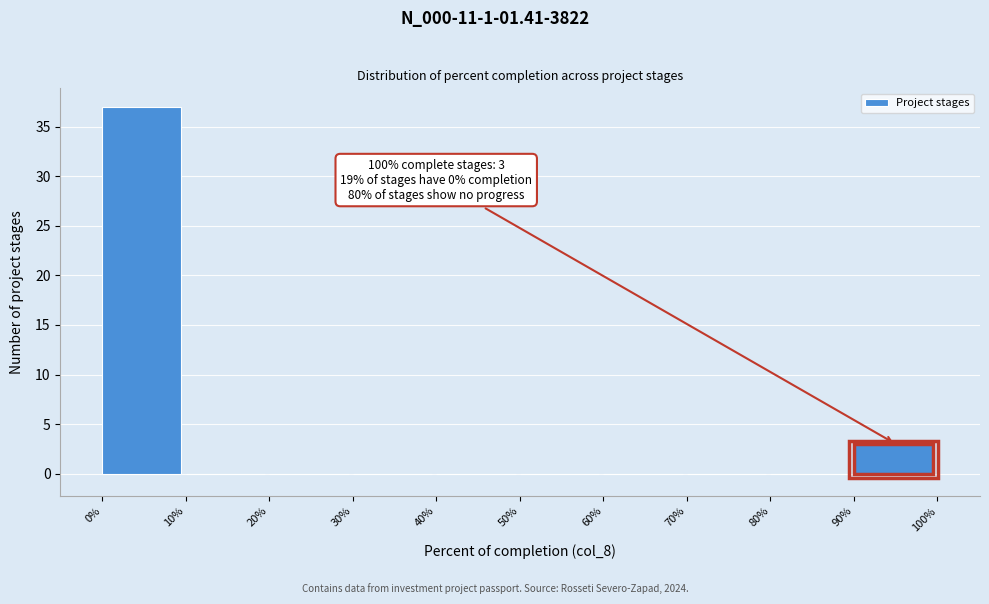

Which range on the x-axis has the tallest bar?

0% to 10%